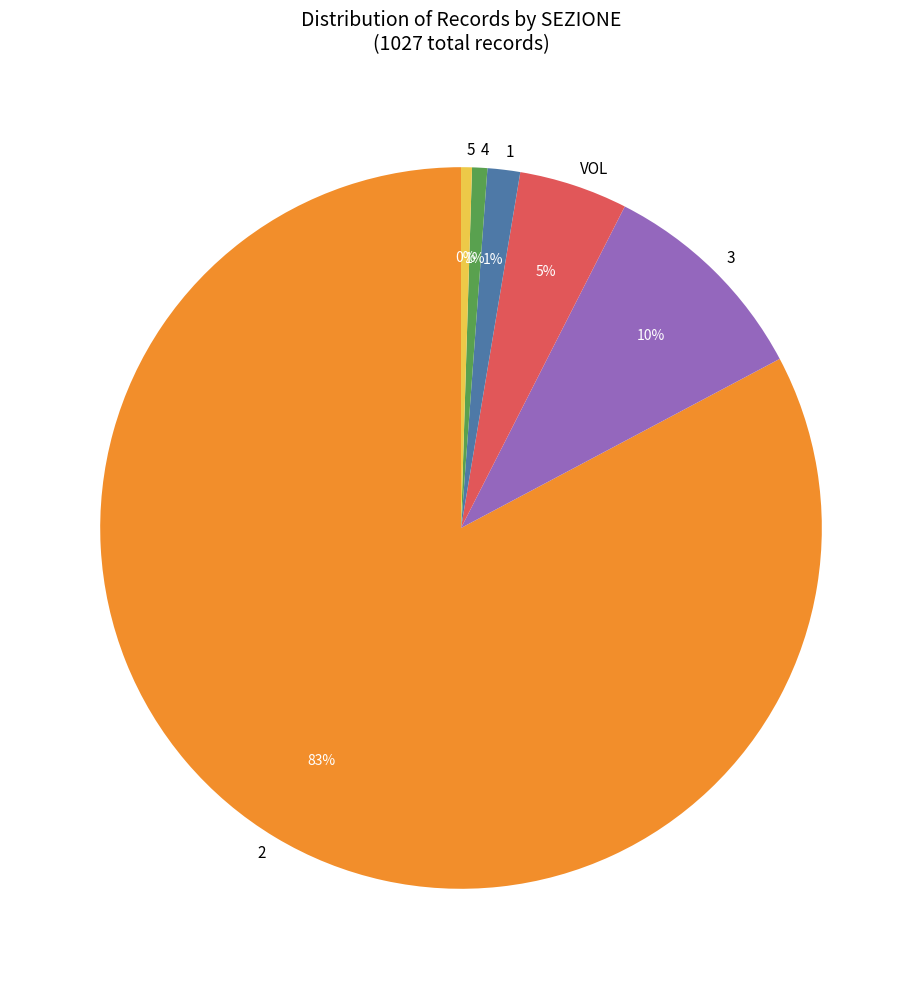

To the nearest percent, what is the difference between the 2 and 4 slice percentages?

82%